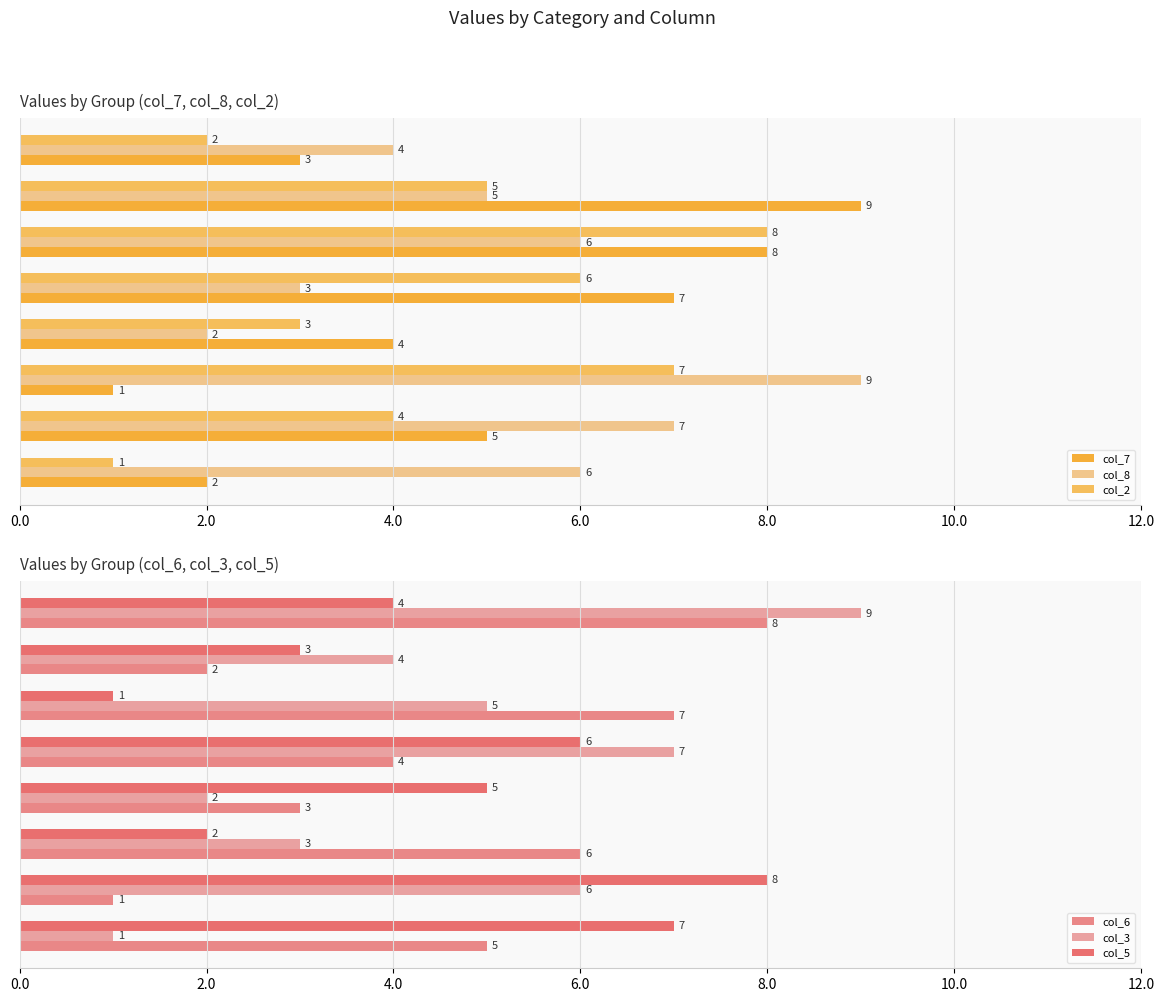

True or false: col_3 has a value of 7 at 8.0.

True